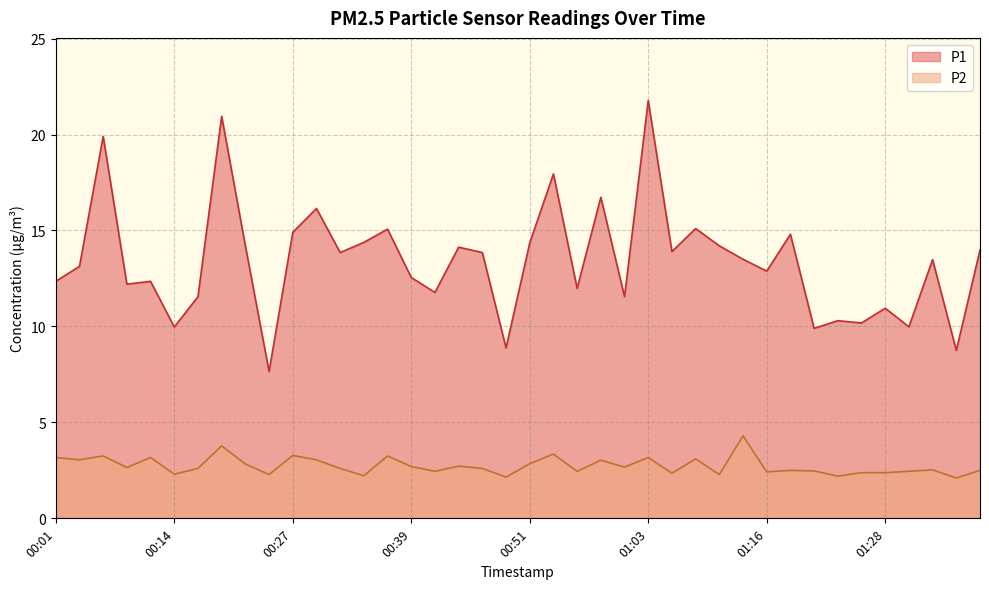

The P1 series shows 13.9 at 01:06. True or false?

True